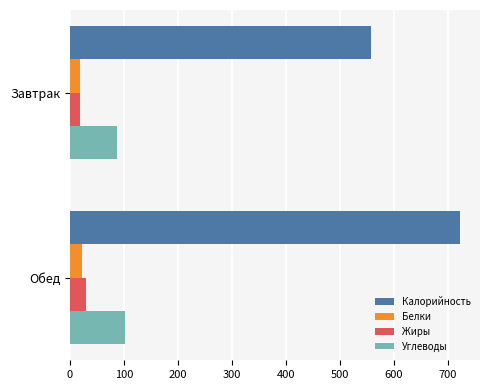

The value of Белки at Завтрак is 18.1. True or false?

True